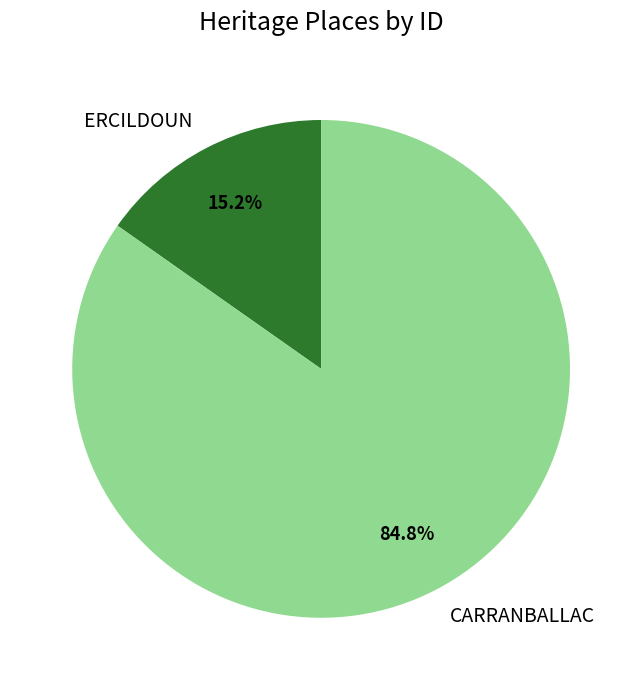

What is the smallest slice in the pie chart?

ERCILDOUN